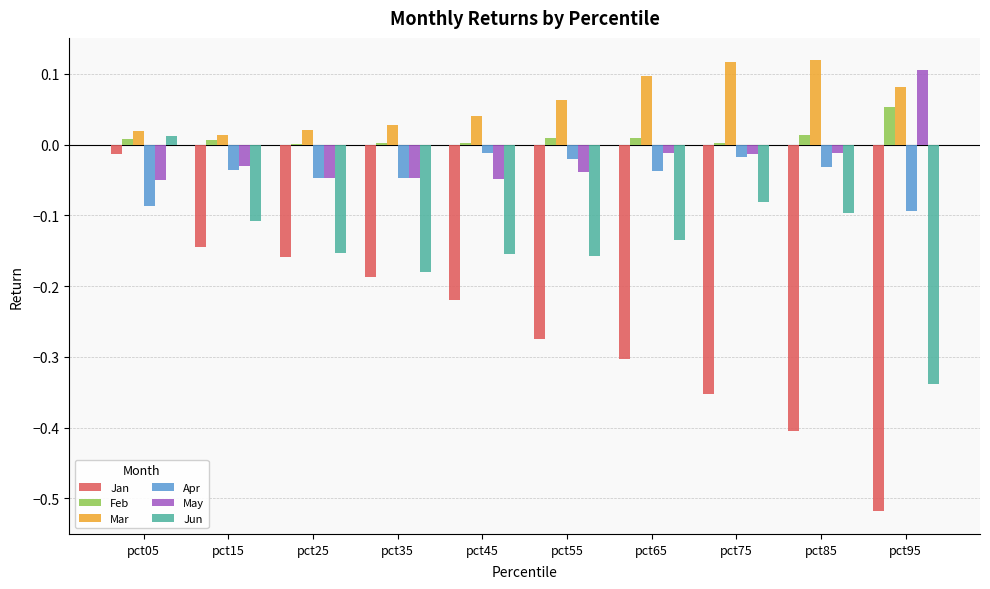

The Feb series shows 0.0 at pct55. True or false?

True